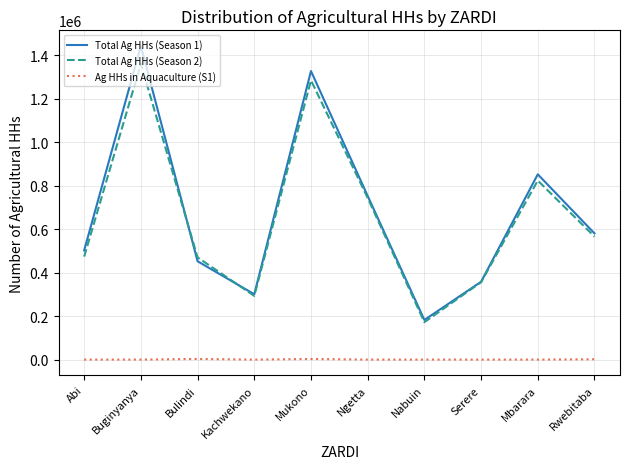

Which category has the highest value in the Total Ag HHs (Season 1) series?

Buginyanya